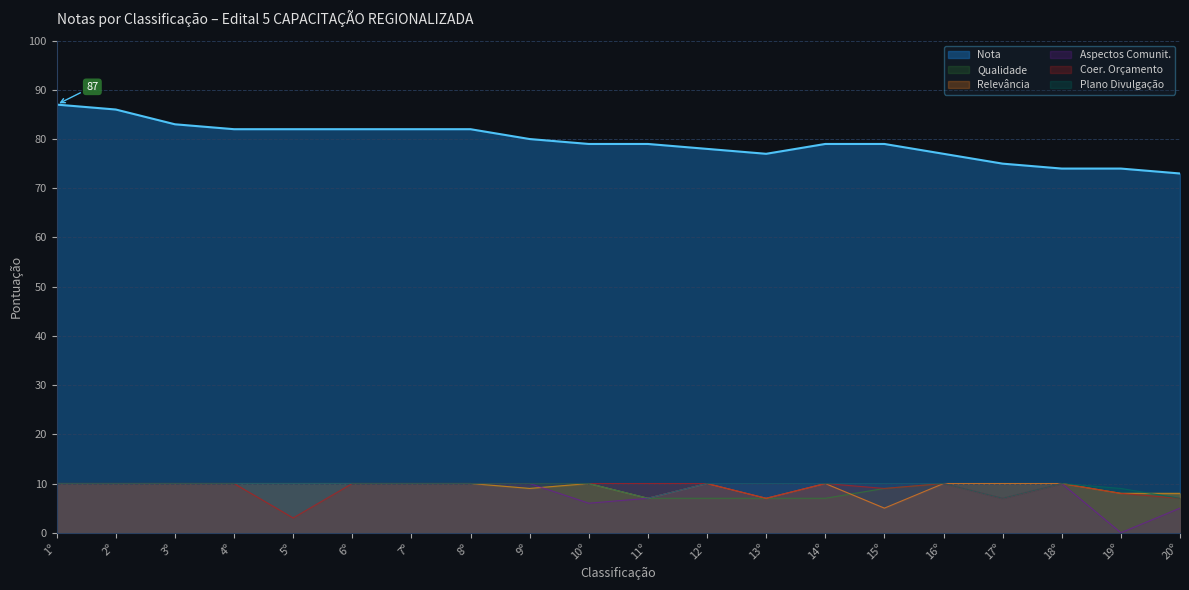

What is the minimum value for Nota?

73